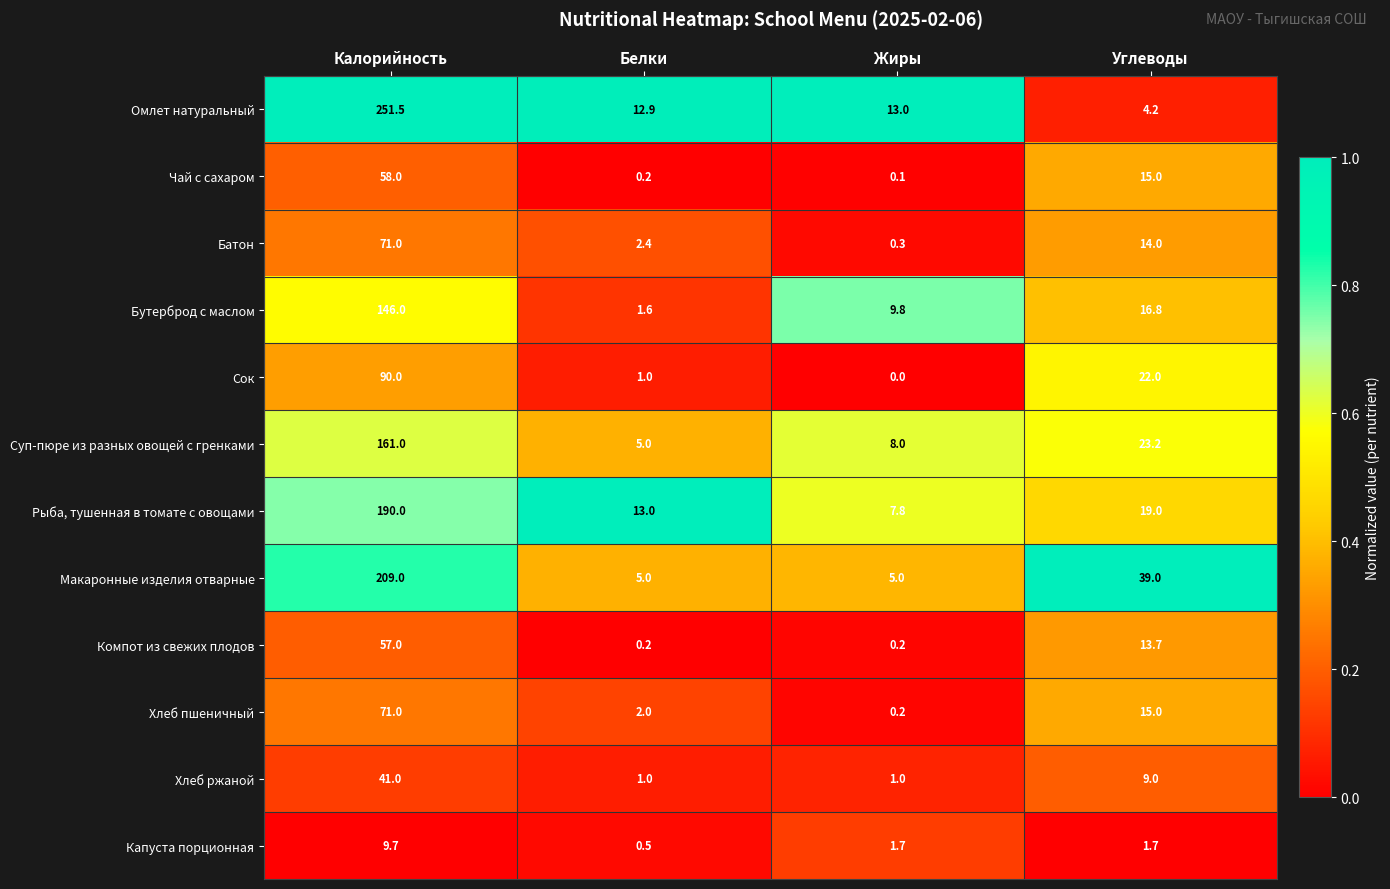

What is the spread (max minus min) of values at Калорийность?

241.8